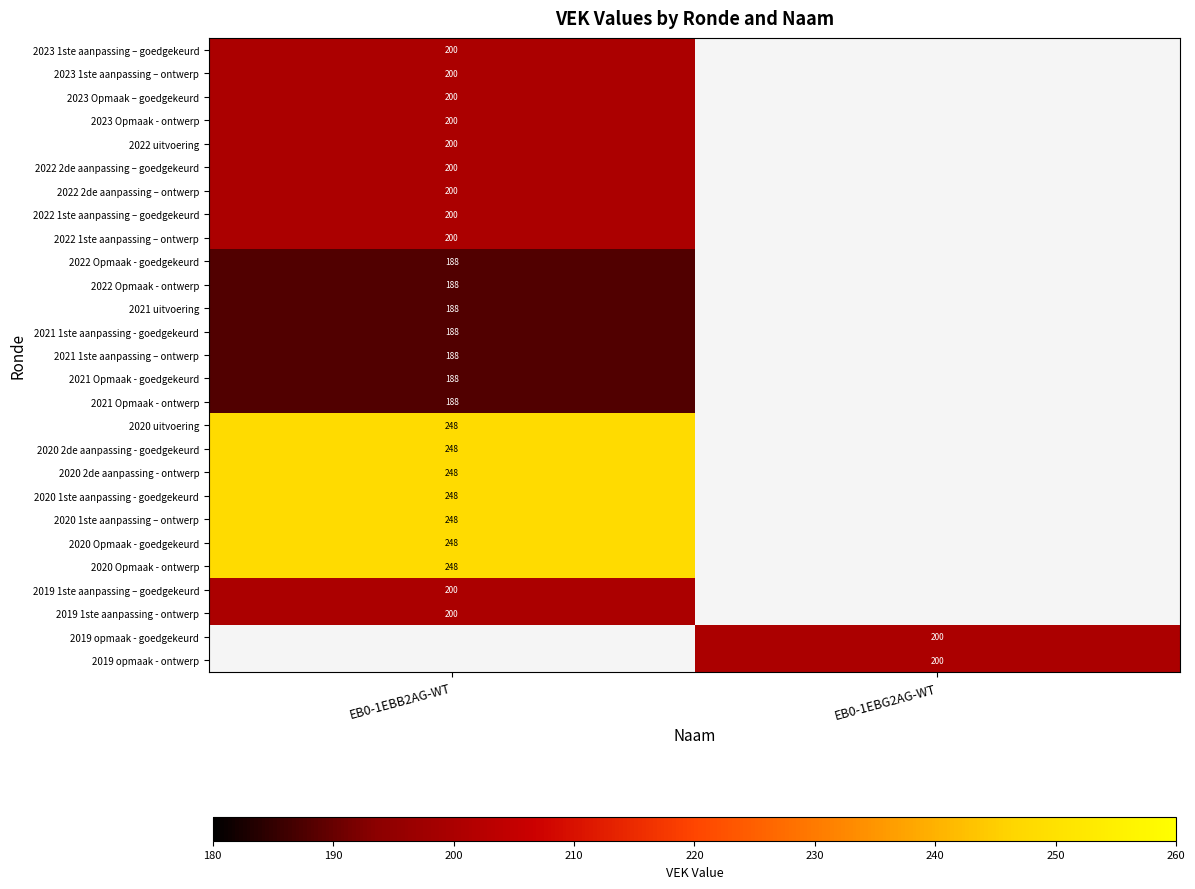

At how many categories does at least one series exceed 201?

1